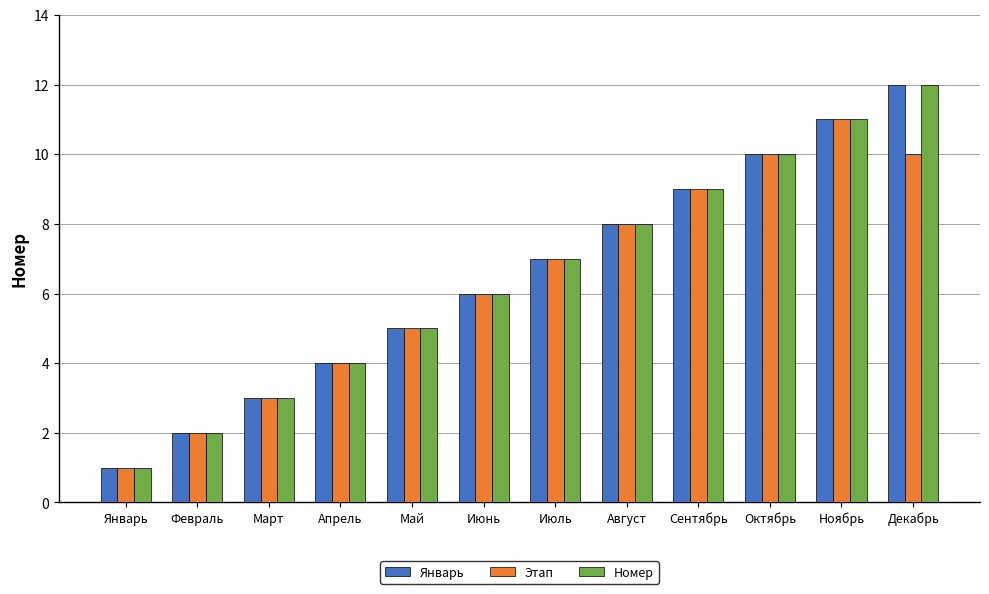

At which label does Номер reach its minimum?

Январь